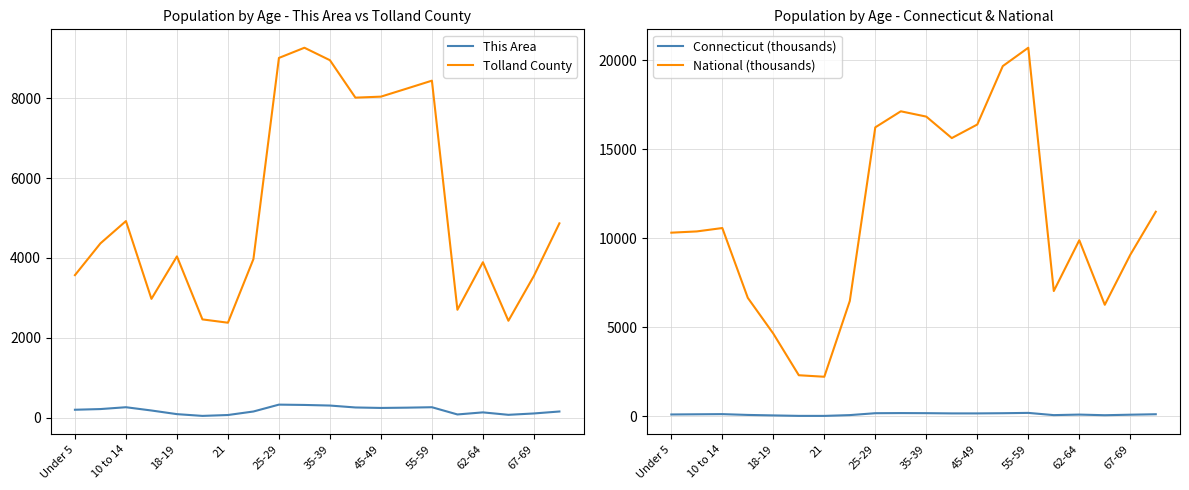

What is the lowest value of the National (thousands) series?

2223.2